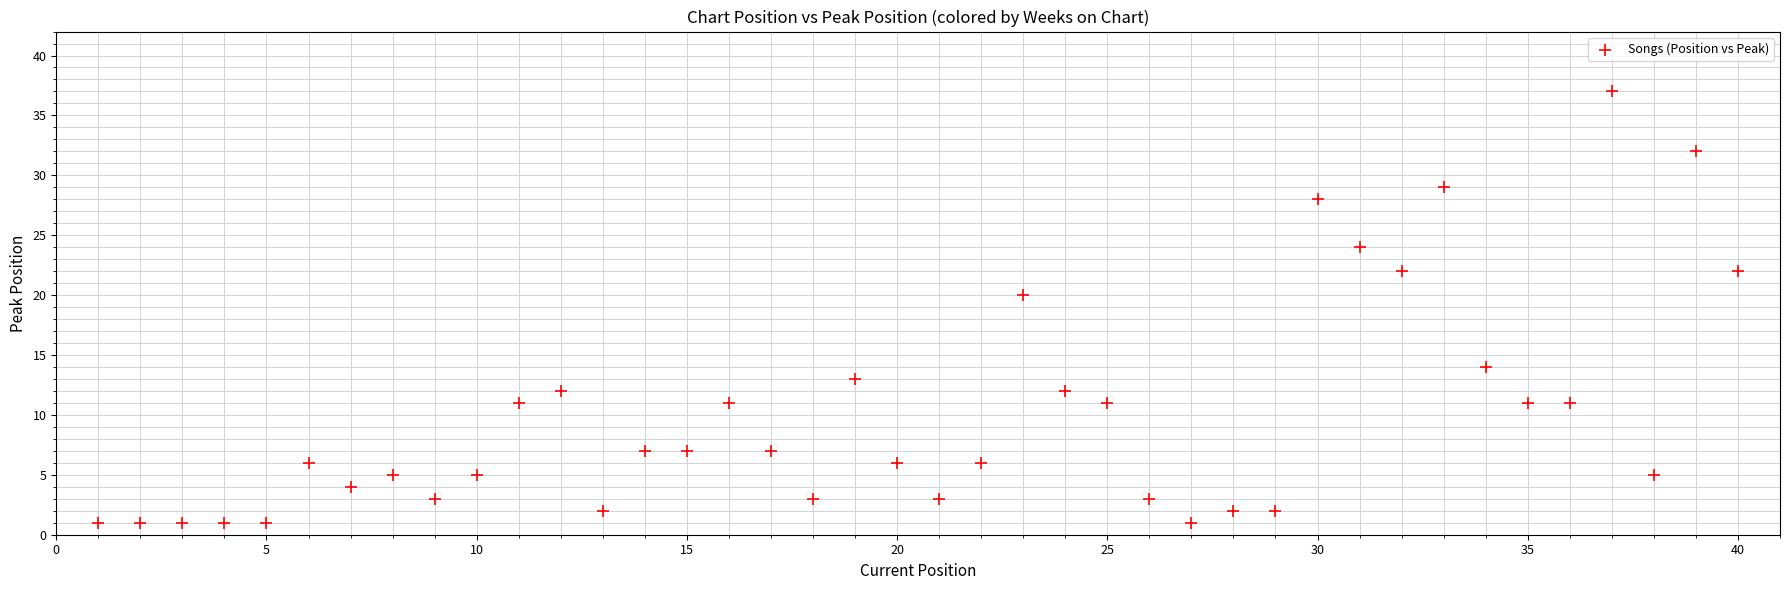

What is the range of Y values (max minus min)?

36